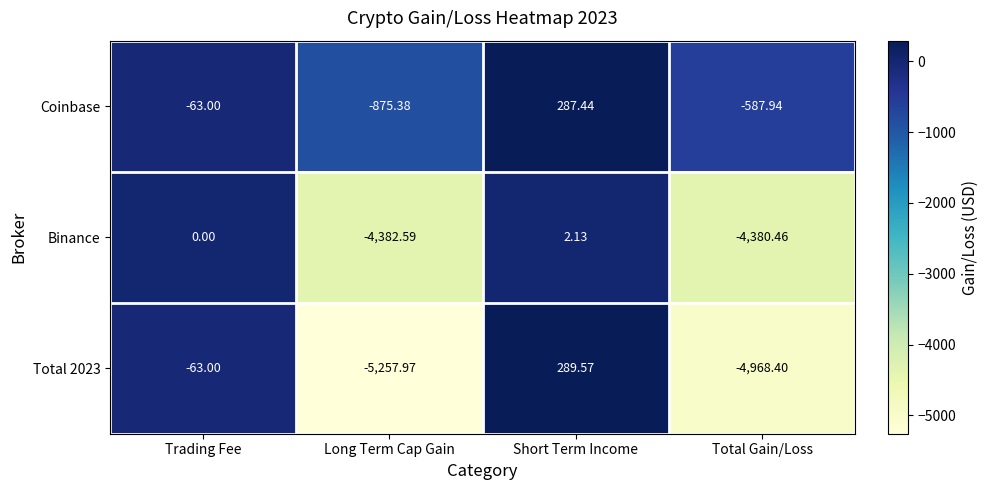

Where does the Total 2023 series first go above -63?

Short Term Income